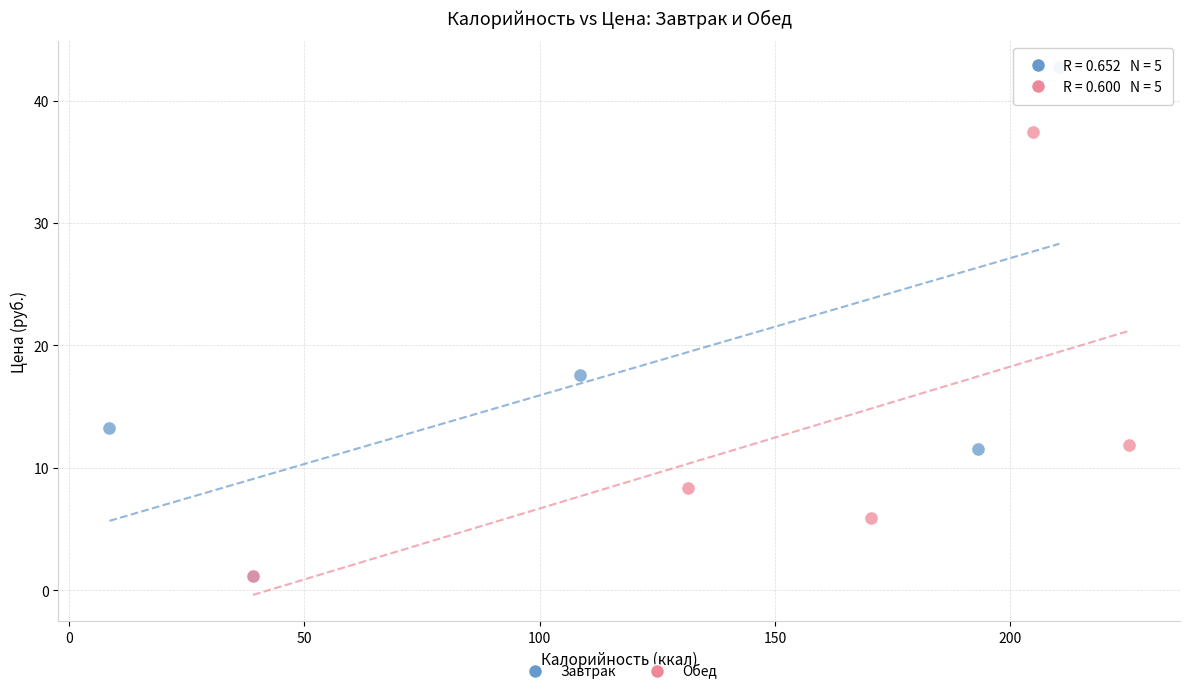

Which series has the widest spread of Y values?

Завтрак